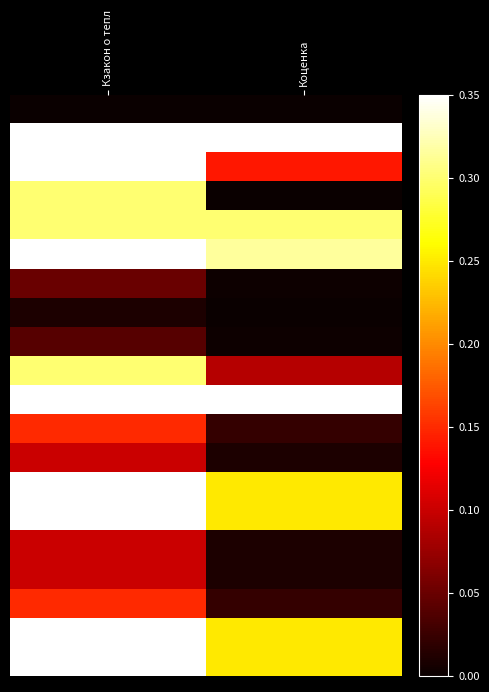

What is the difference between the highest and lowest values at Кзакон о тепл?

0.7